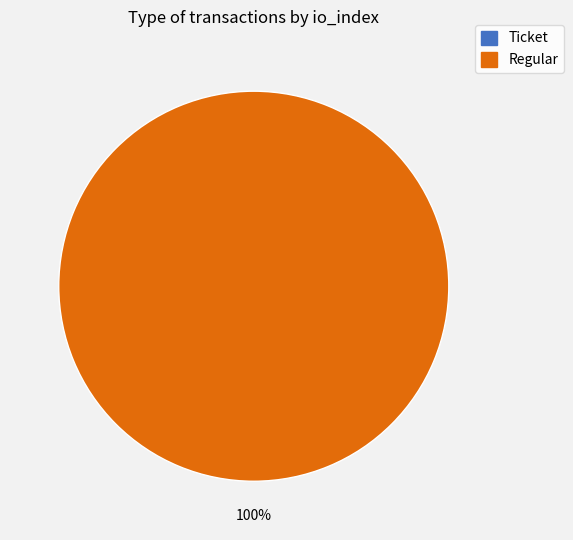

What is the change in value from Ticket to Regular?

+12